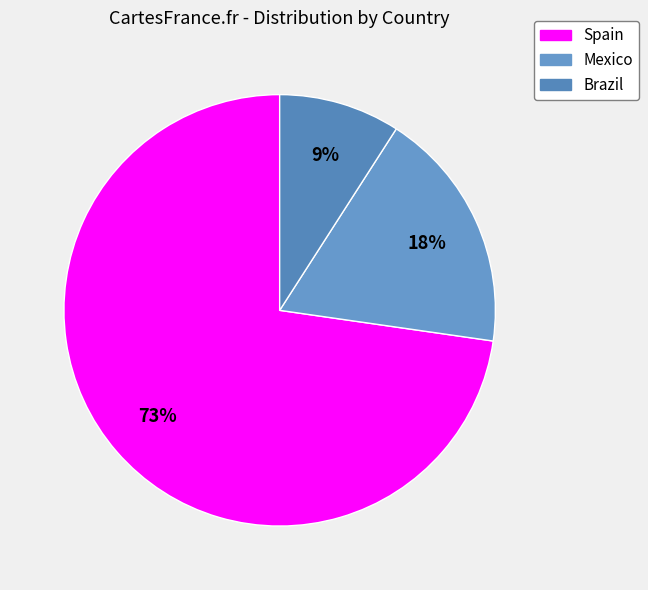

How many slices are in this pie chart?

3